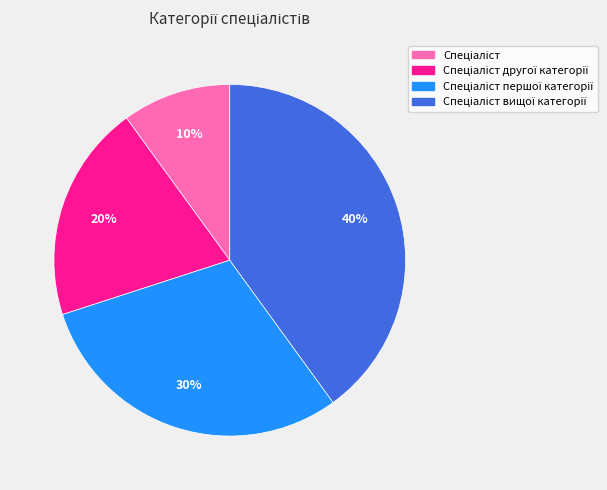

Count the number of slices in the pie.

4